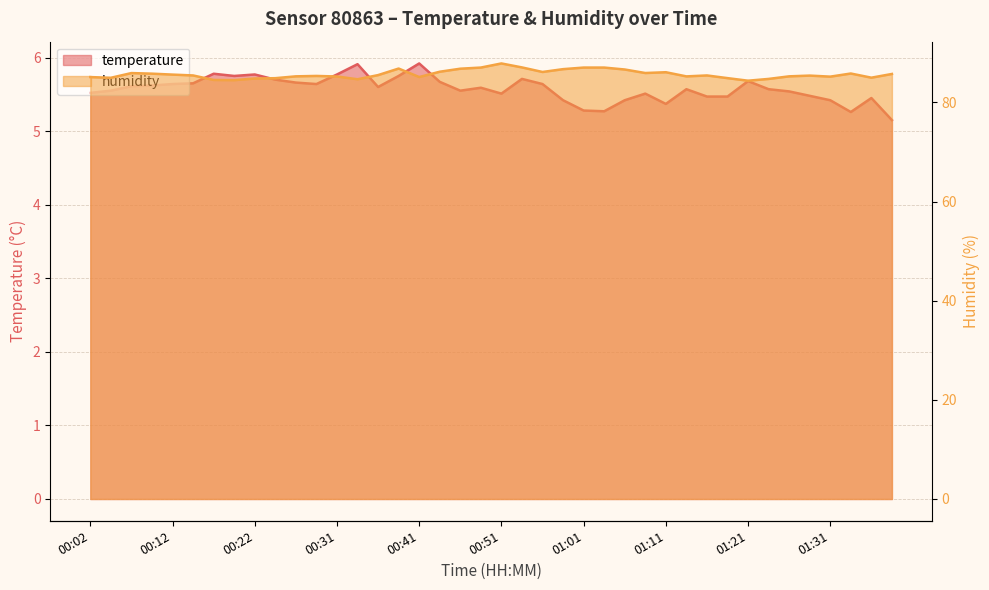

The value of humidity at 00:39 is 86.8. True or false?

True